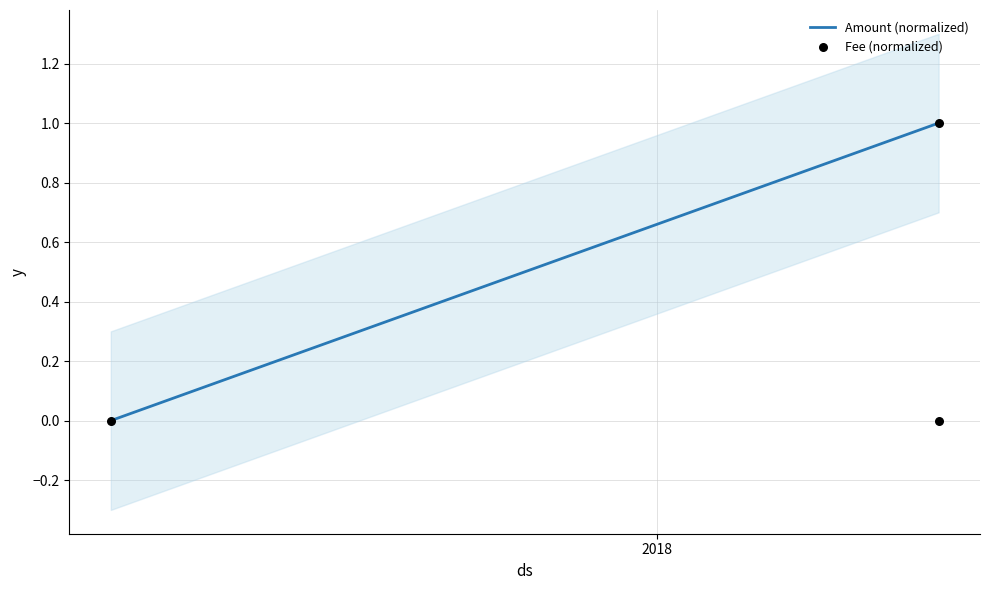

Which series contains the lowest Y value?

Amount (normalized)